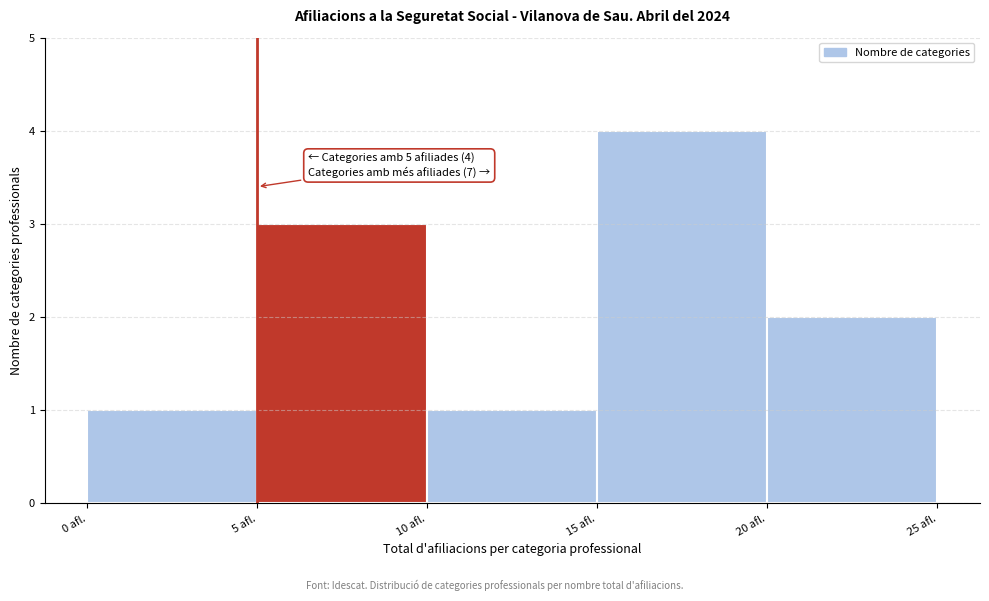

Over which range of the x-axis is the bar tallest?

15 to 20